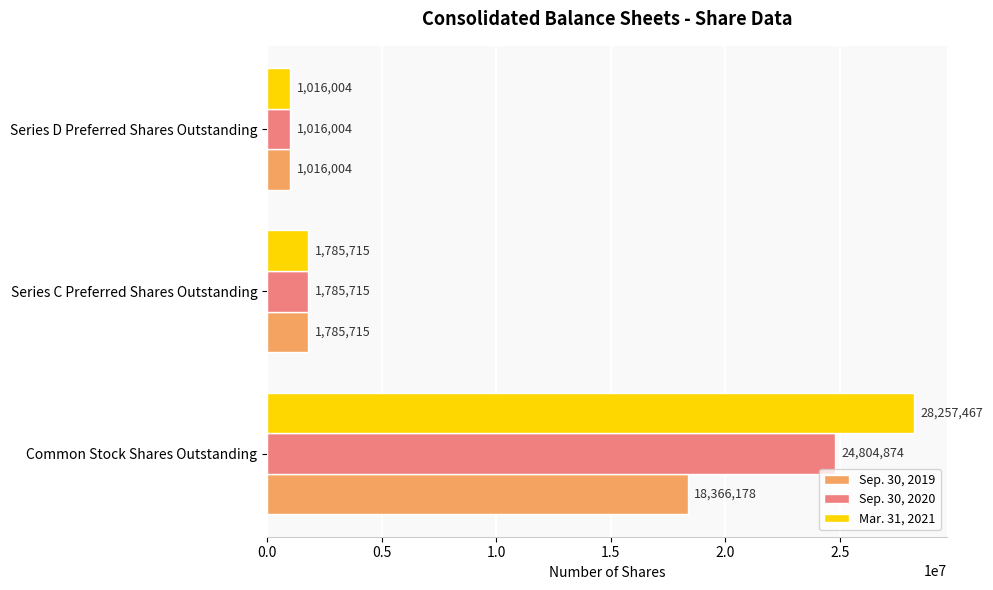

Rank the series by their maximum value, from highest to lowest.

Mar. 31, 2021, Sep. 30, 2020, Sep. 30, 2019